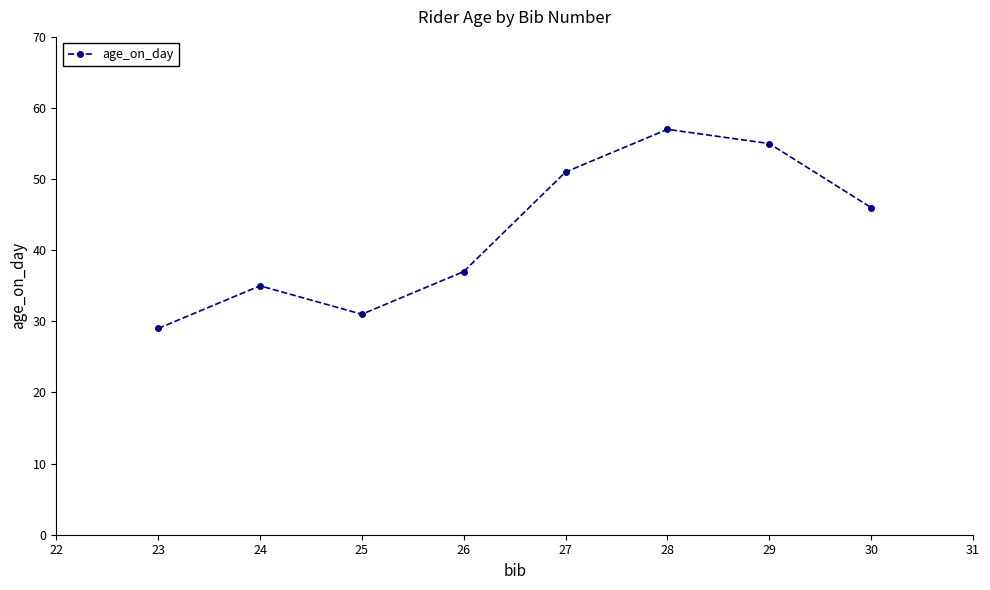

What is the difference between the values at 24 and 23?

6